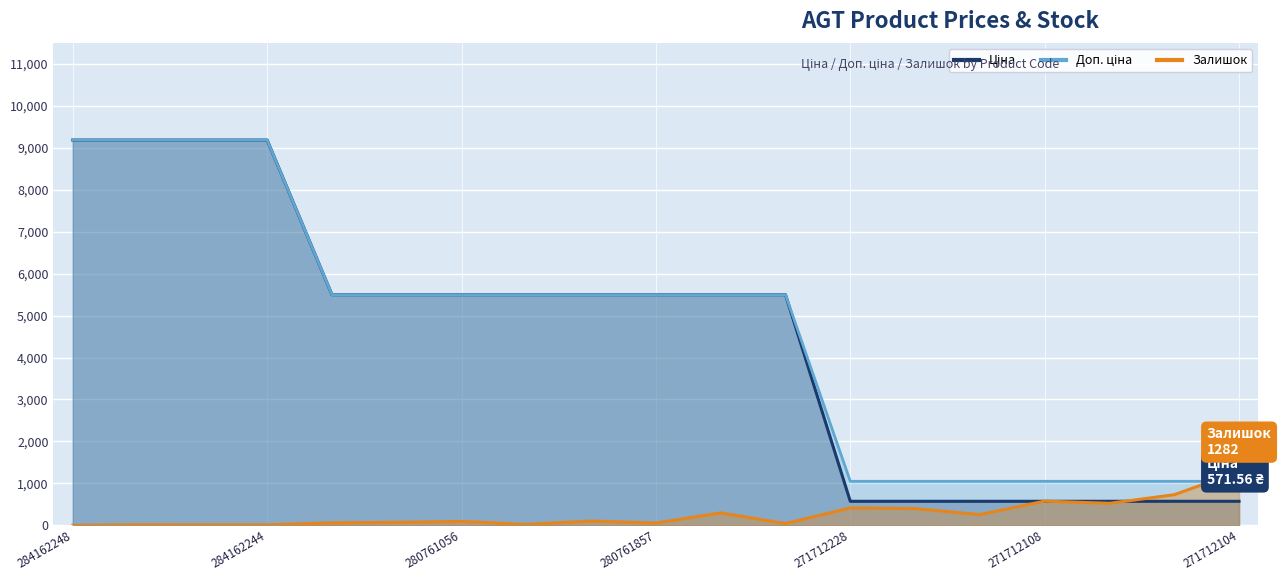

What is the highest value of the Ціна series?

9185.1